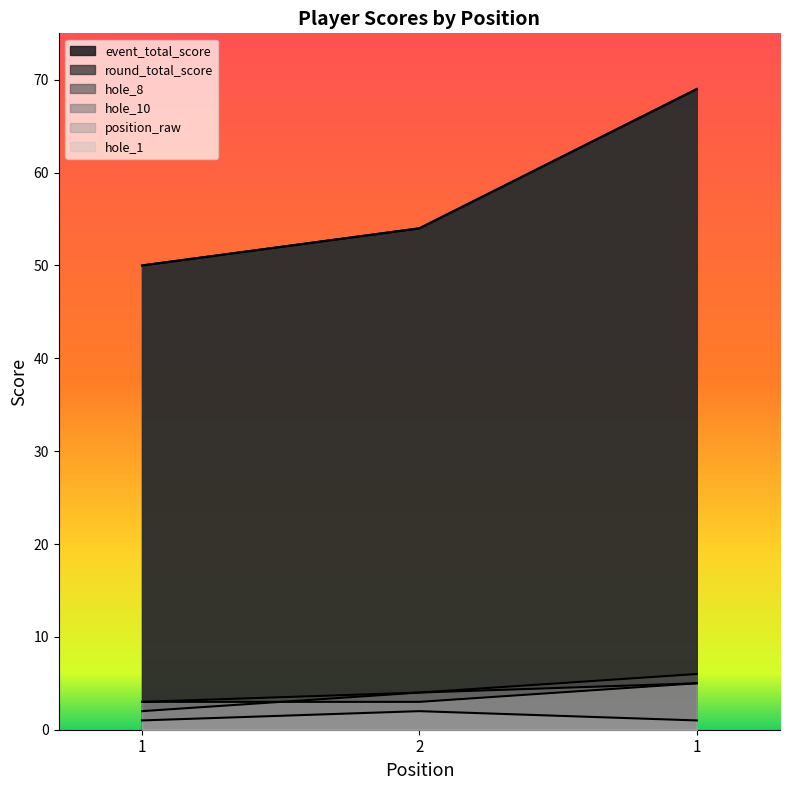

What is the spread (max minus min) of values at 1?

49